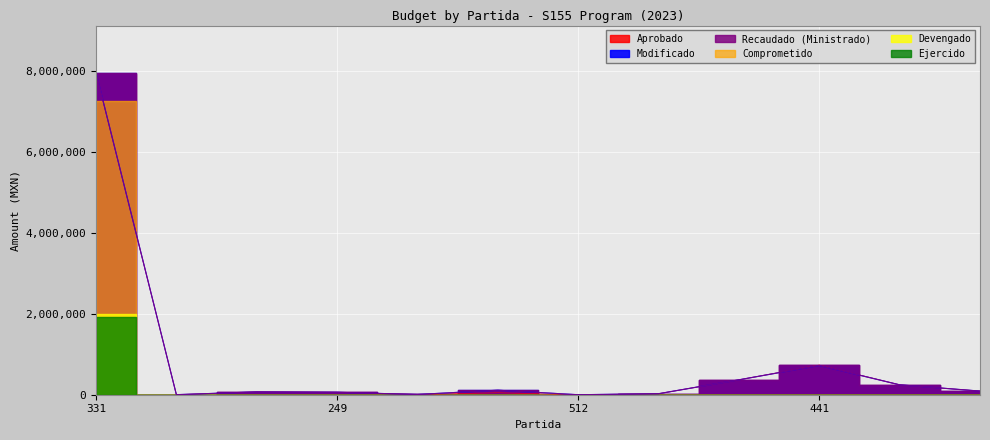

How many data points in Aprobado are above 70000?

5